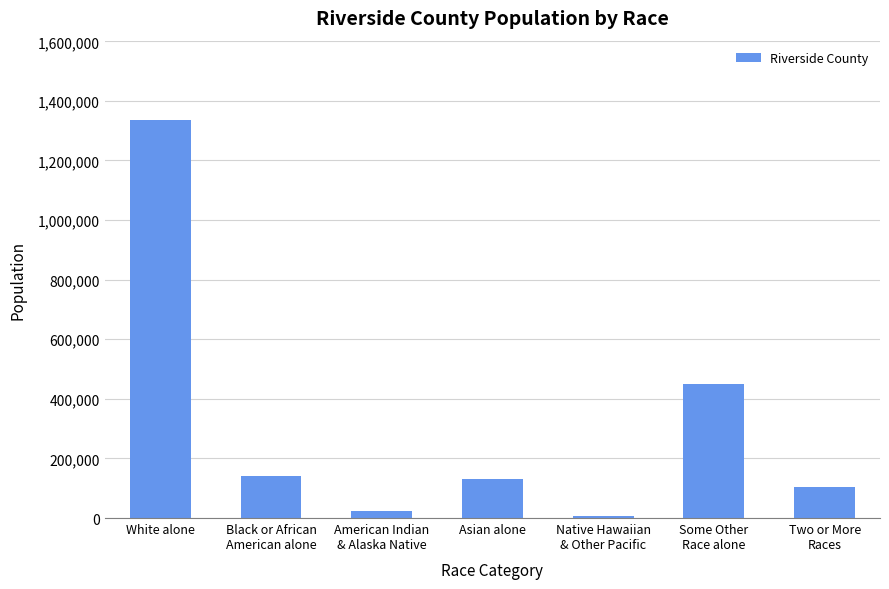

What is the value of the 1st bar from the left?

1335147